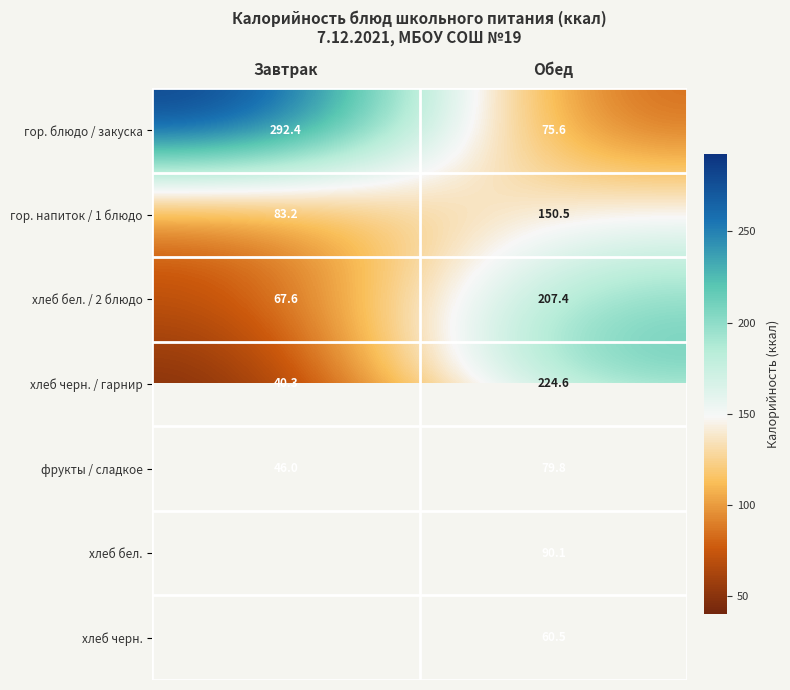

What is the difference between the maximum and minimum values in the хлеб бел. / 2 блюдо series?

139.8